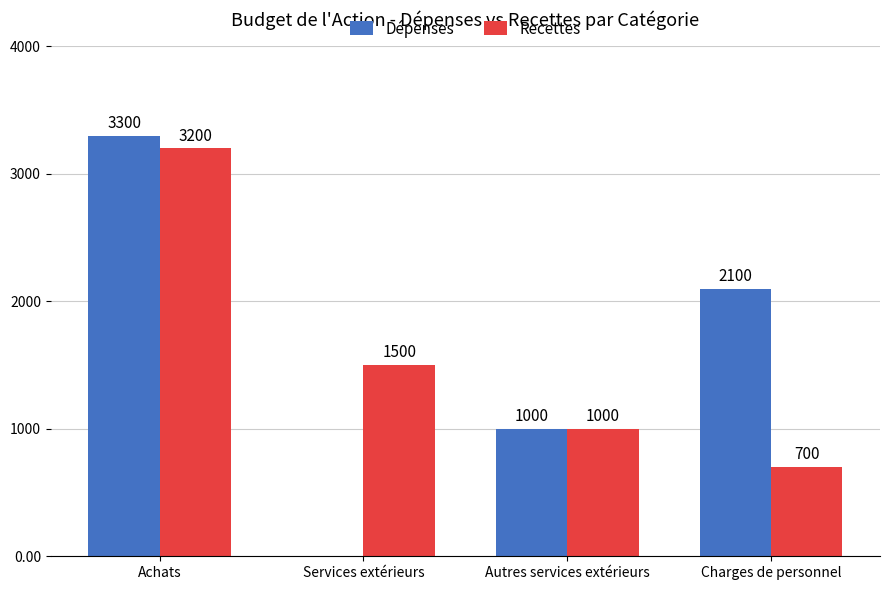

At which category is the sum across all series the highest?

Achats